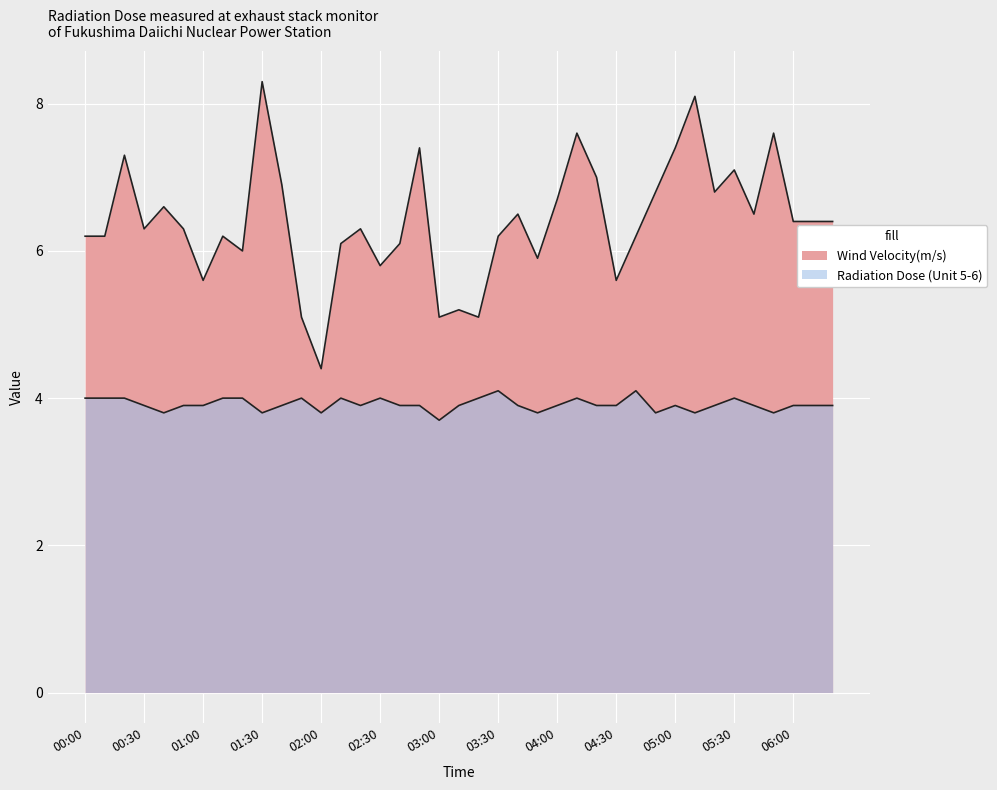

What position from the left is 01:00?

7